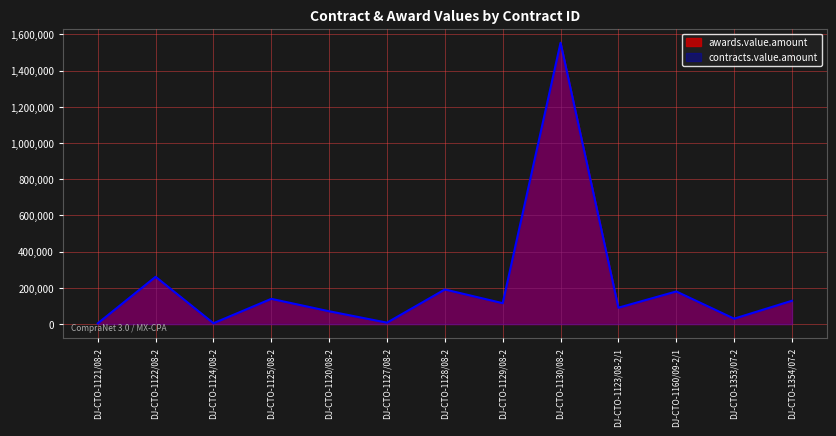

The value at DJ-CTO-1129/08-2 is 31368.8. True or false?

False